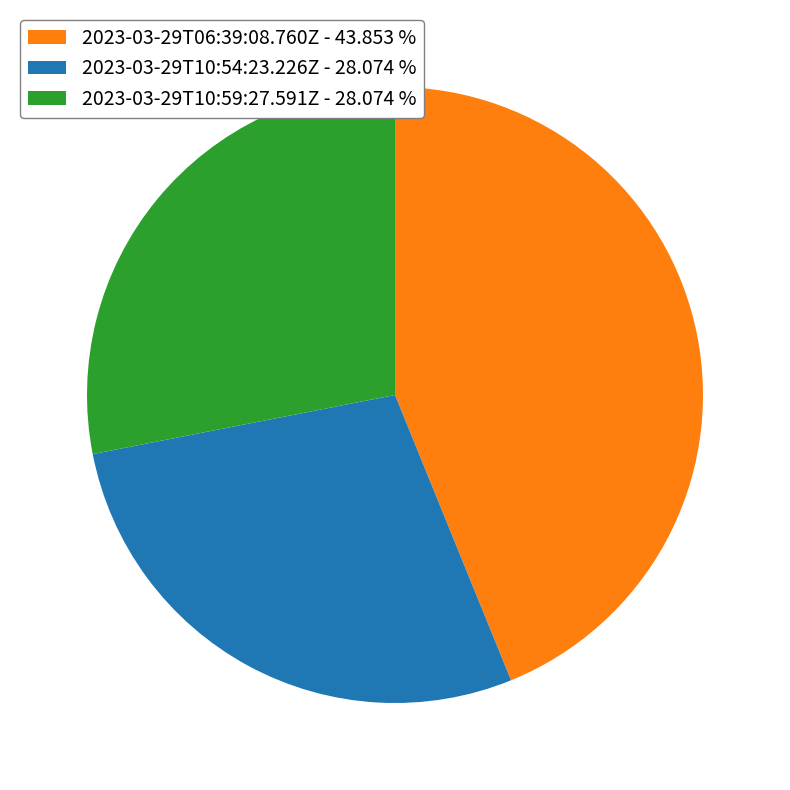

Which has a higher value, 2023-03-29T10:59:27.591Z - 28.074 % or 2023-03-29T06:39:08.760Z - 43.853 %?

2023-03-29T06:39:08.760Z - 43.853 %